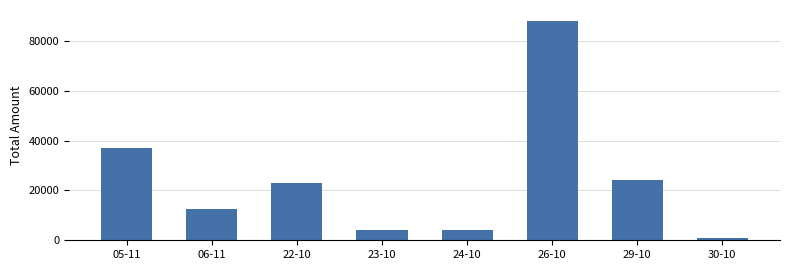

What position from the left is 05-11?

1